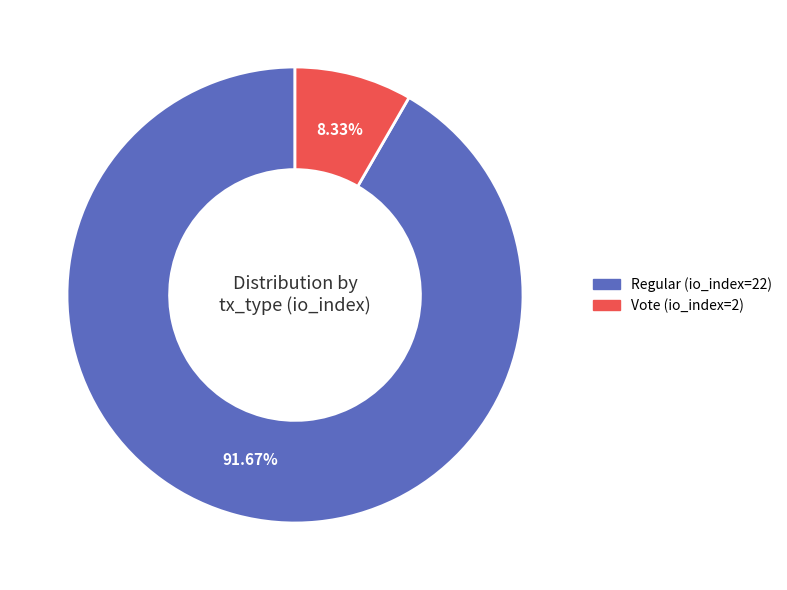

To the nearest percent, what is the difference between the Vote (io_index=2) and Regular (io_index=22) slice percentages?

83%